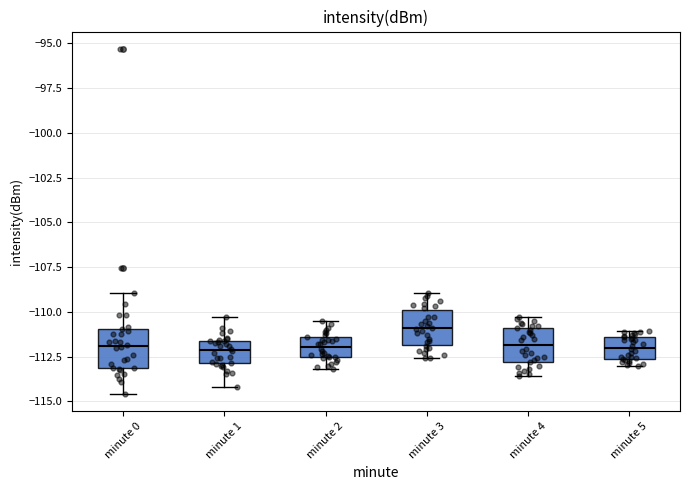

Where does the lower whisker of the box for minute 2 end on the y-axis? The values are not printed on the chart, so give them approximately, as read against the axis.

-113.0